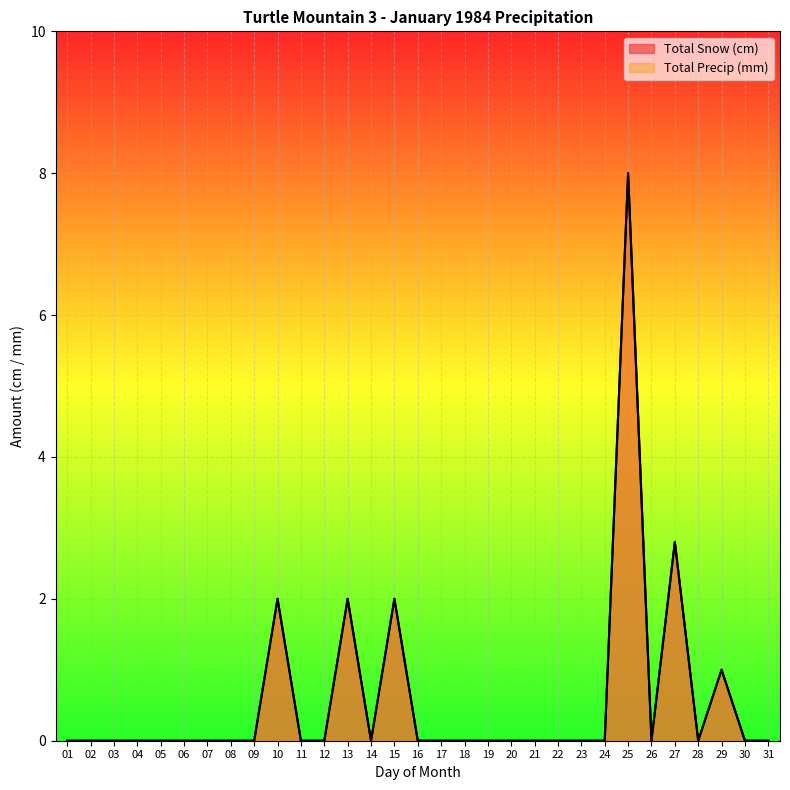

At how many categories does at least one series exceed 3?

1